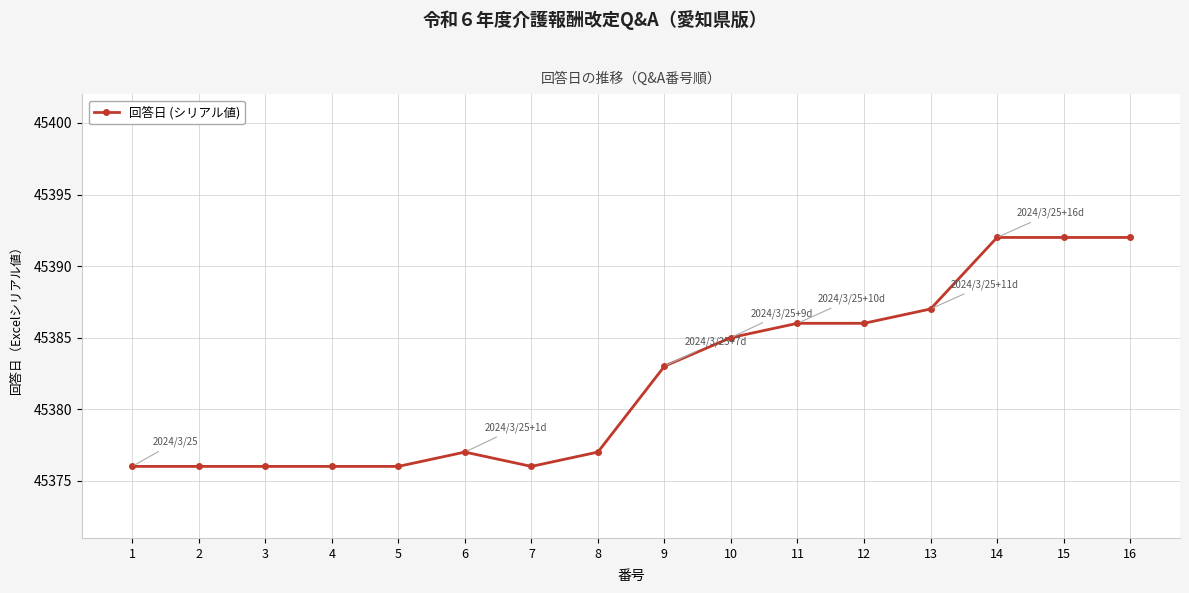

What is the value of the 7th point from the left?

45376